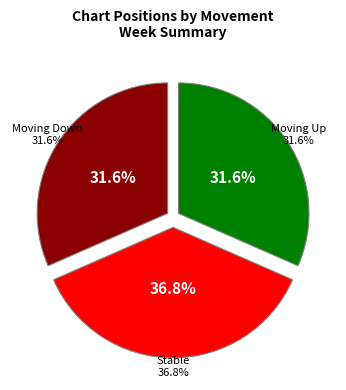

Count the number of slices in the pie.

3